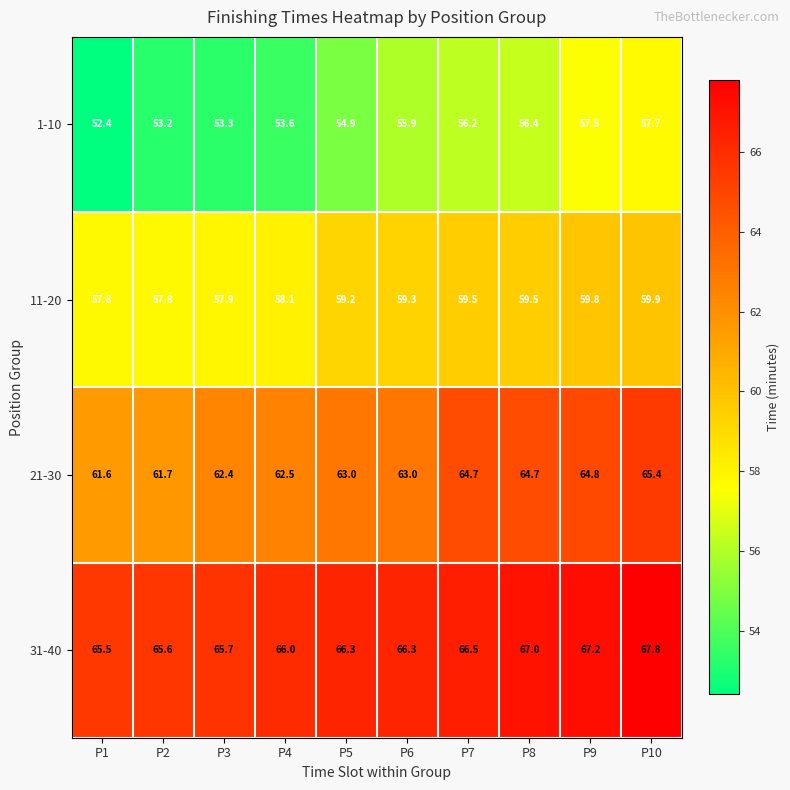

Which series has the largest total across all categories?

31-40